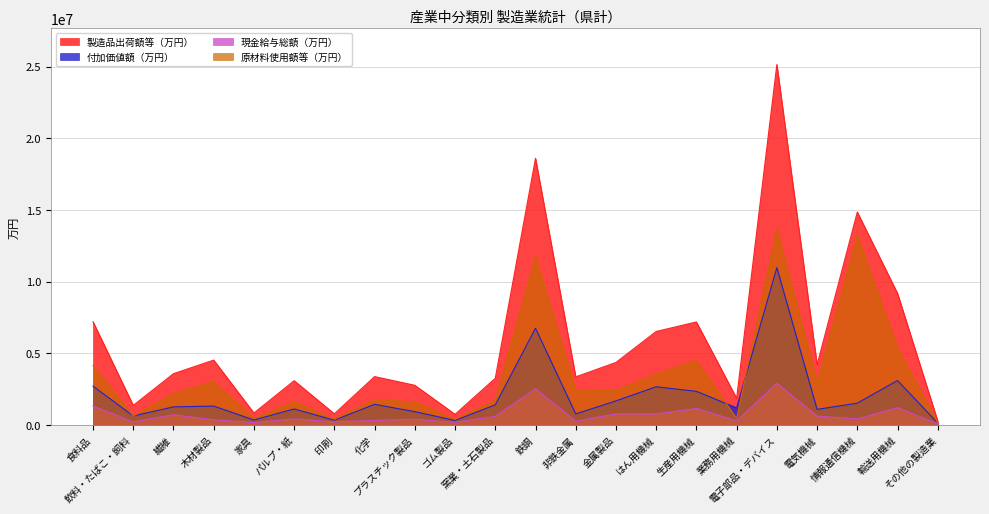

True or false: 付加価値額（万円） has more than 2 points higher than both neighbors.

True